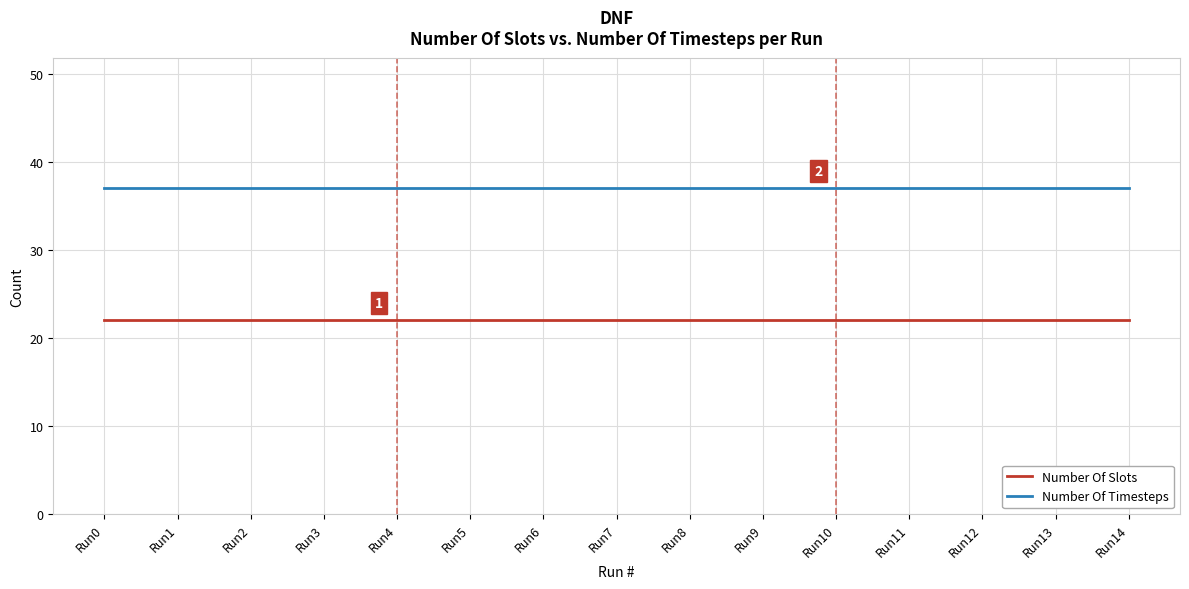

True or false: Number Of Slots and Number Of Timesteps cross at least once.

False